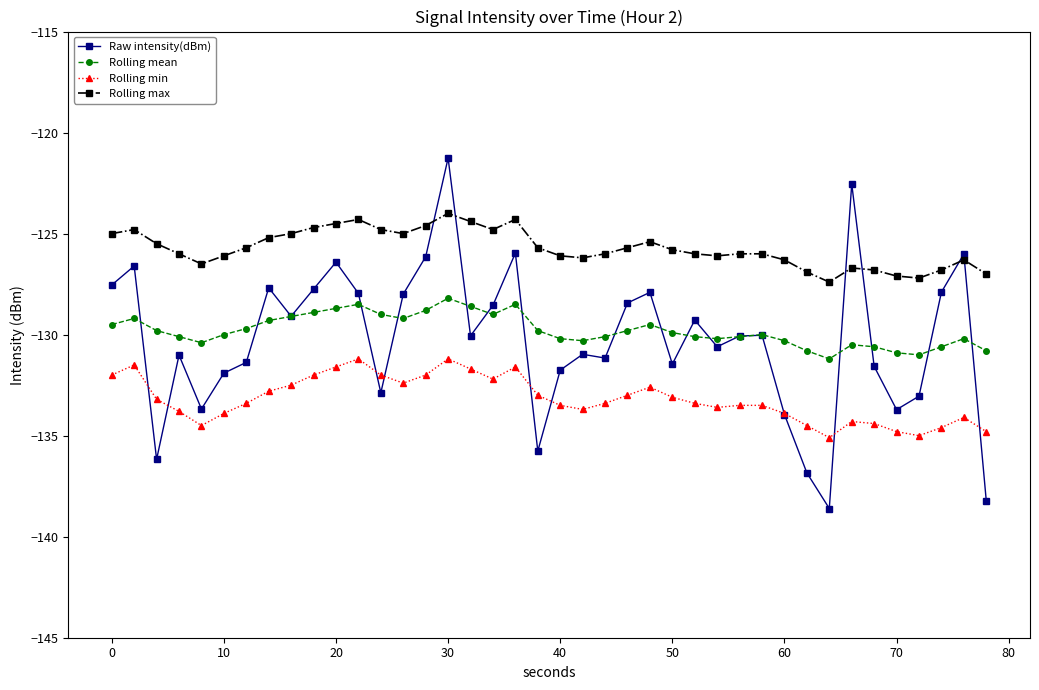

True or false: Rolling max and Raw intensity(dBm) cross at least once.

True